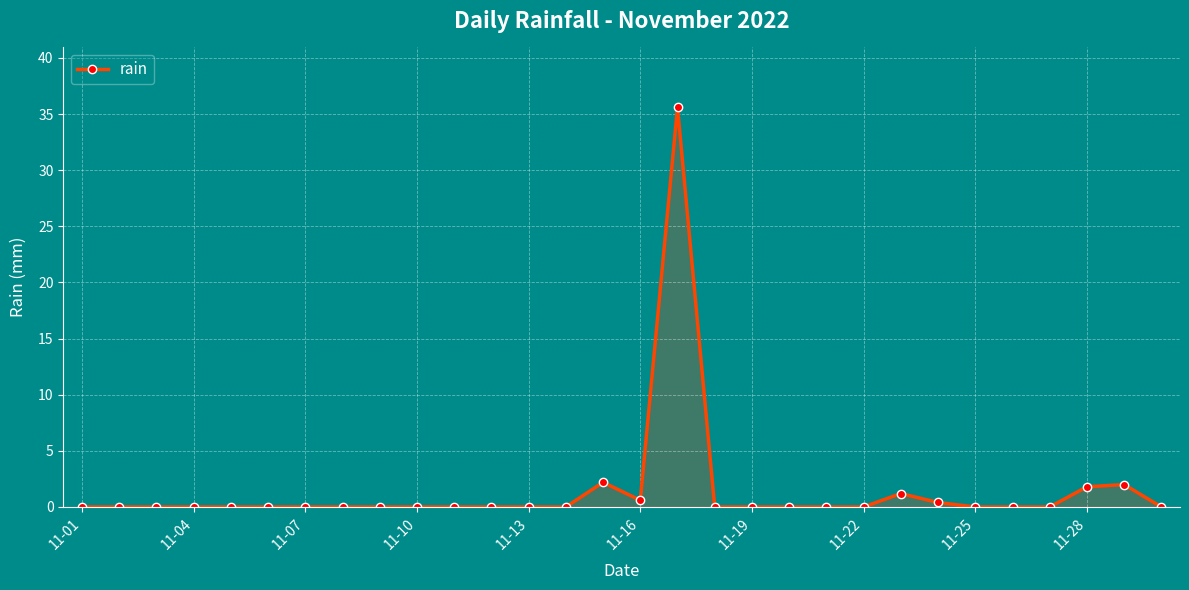

True or false: there are more than 2 points higher than both neighbors.

True